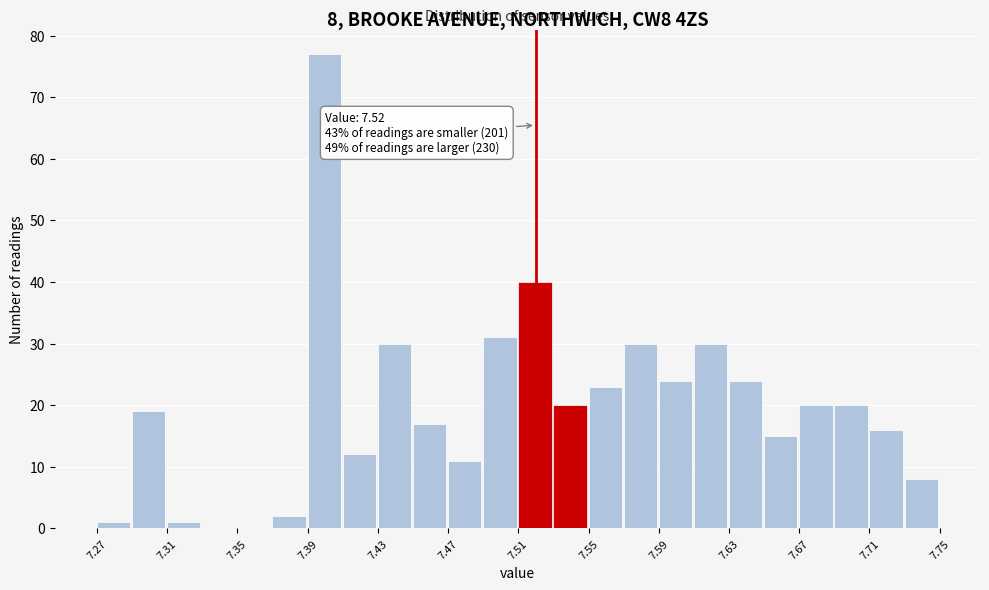

Which range on the x-axis has the tallest bar?

7.39 to 7.41